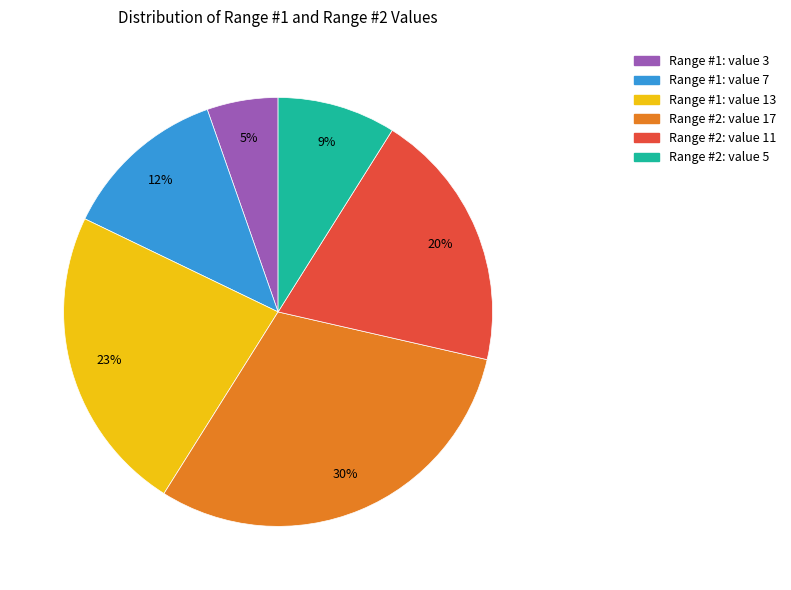

How many segments does this pie chart have?

6